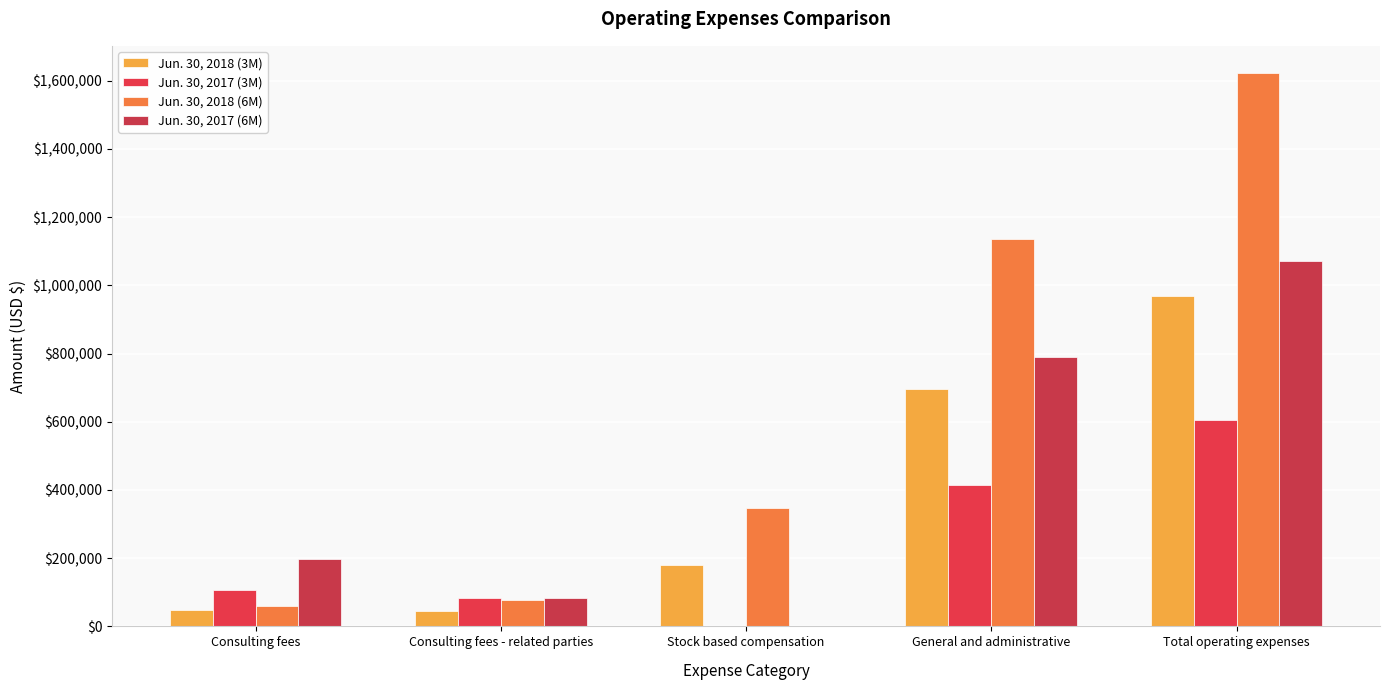

What is the spread (max minus min) of values at Consulting fees?

149100